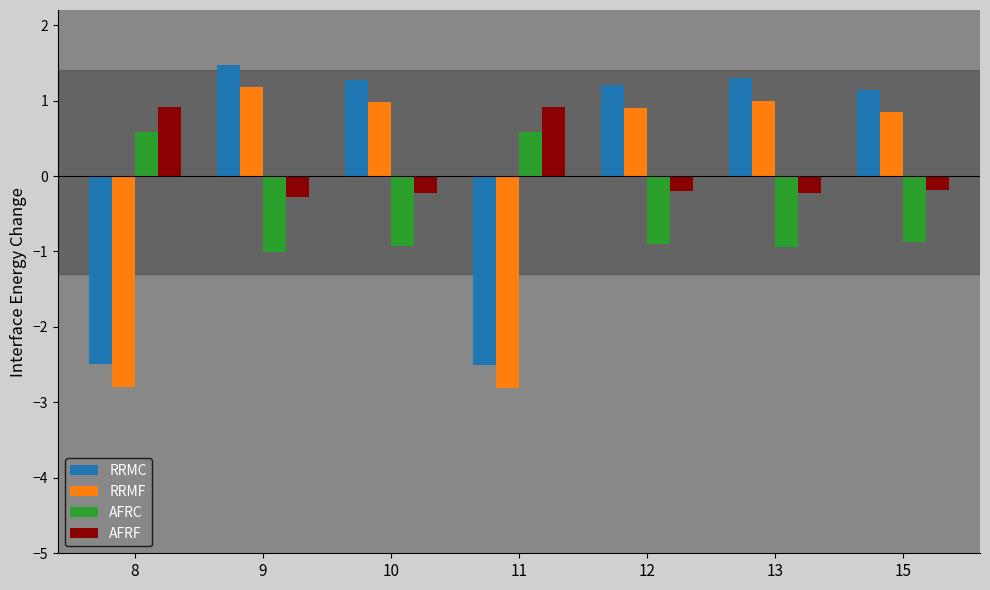

What is the total value across all series at 15?

0.9